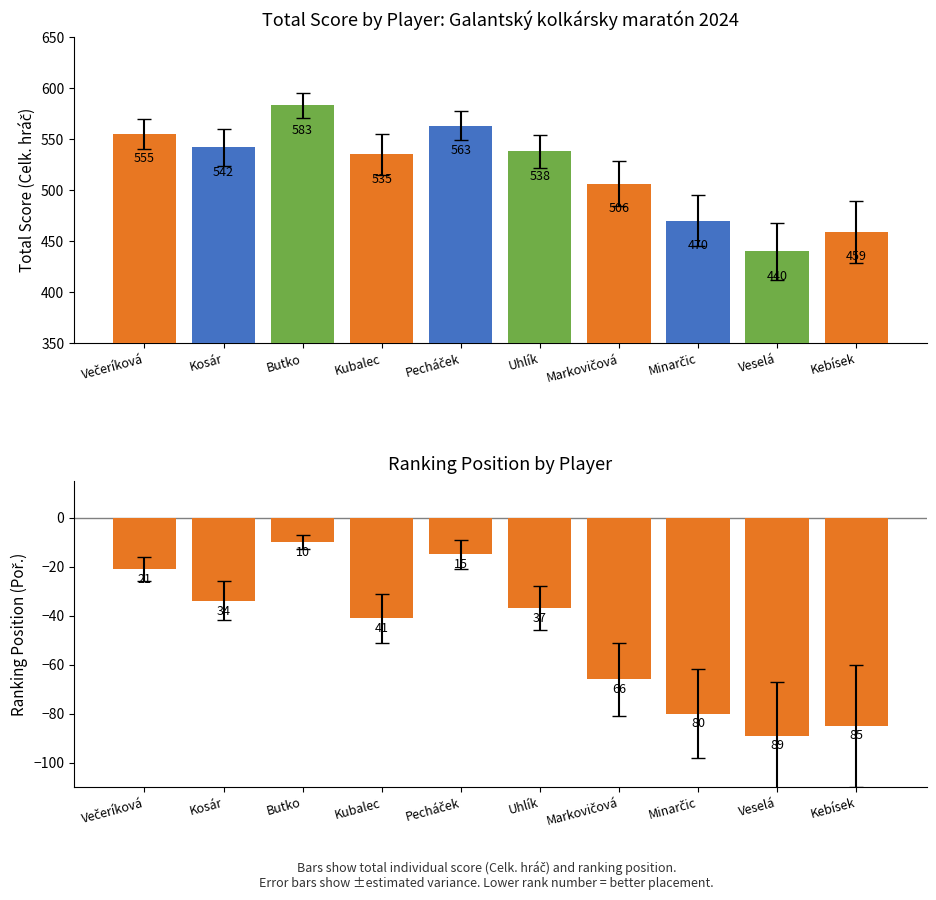

What is the maximum value for Total Score?

583